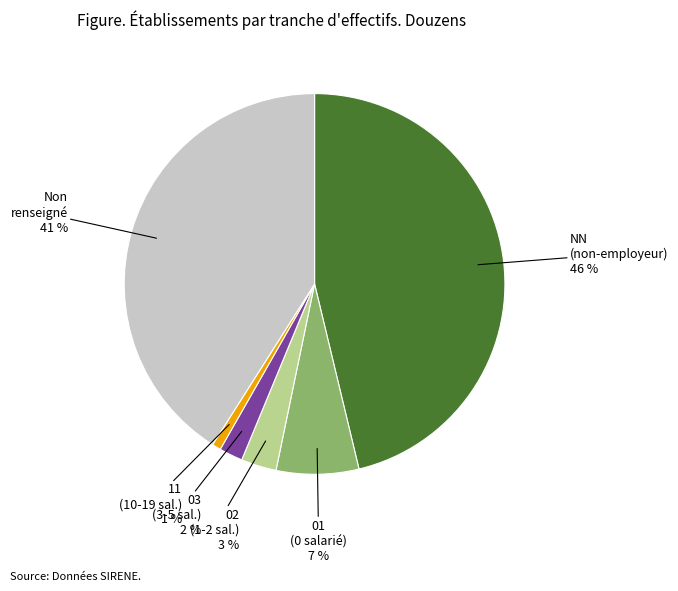

Is there a majority slice in this chart?

No